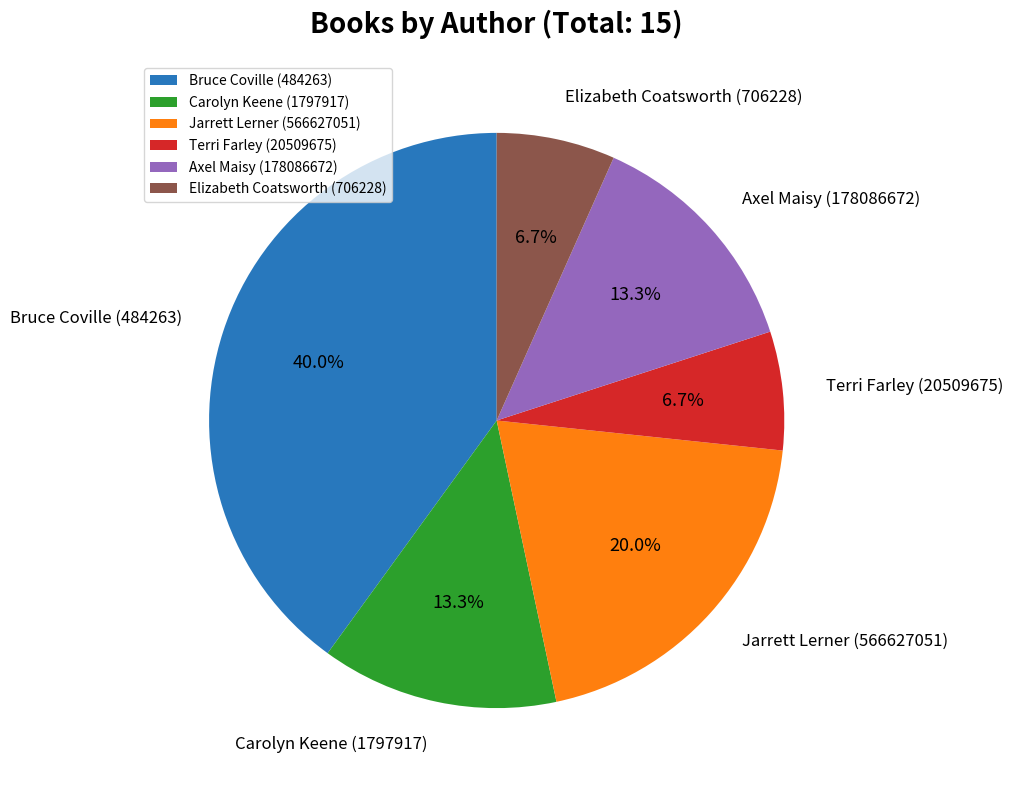

To the nearest percent, what is the average slice percentage?

17%